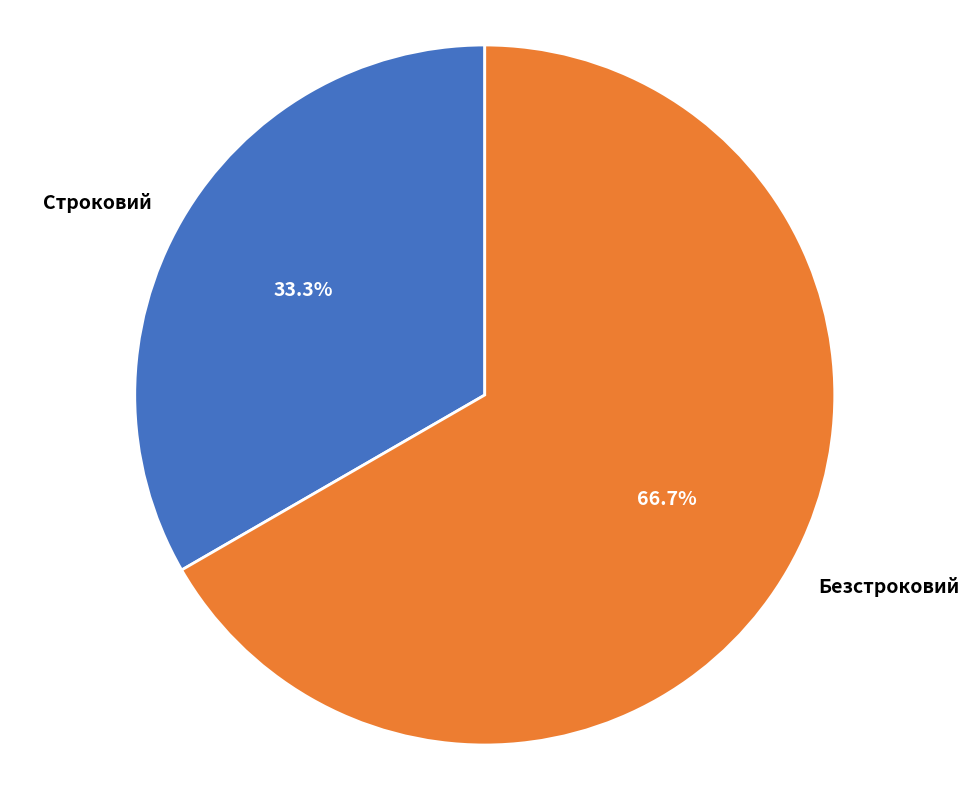

The Безстроковий slice represents 75% of the pie. True or false?

False